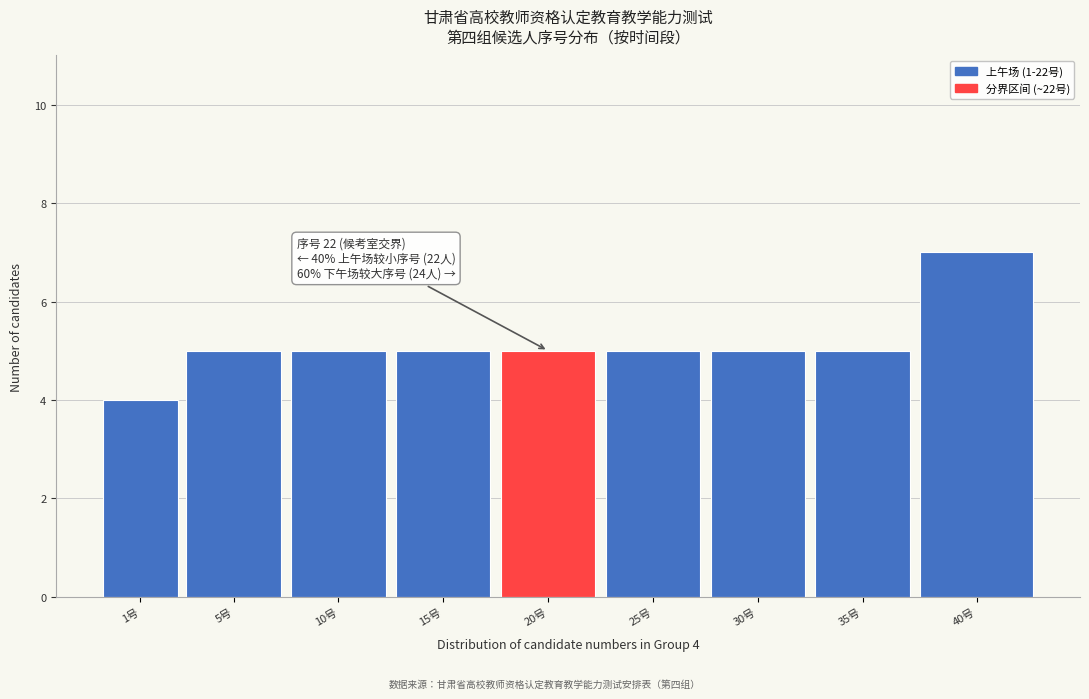

Reading right to left, what are all the values shown in this chart?

40号=7	35号=5	30号=5	25号=5	20号=5	15号=5	10号=5	5号=5	1号=4